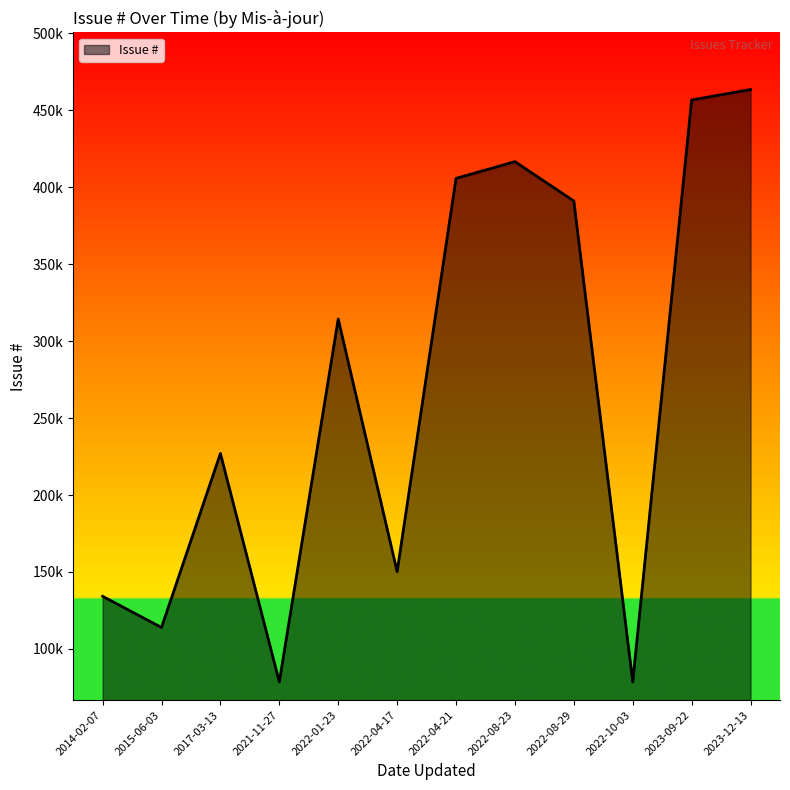

Does the chart have visible grid lines?

No